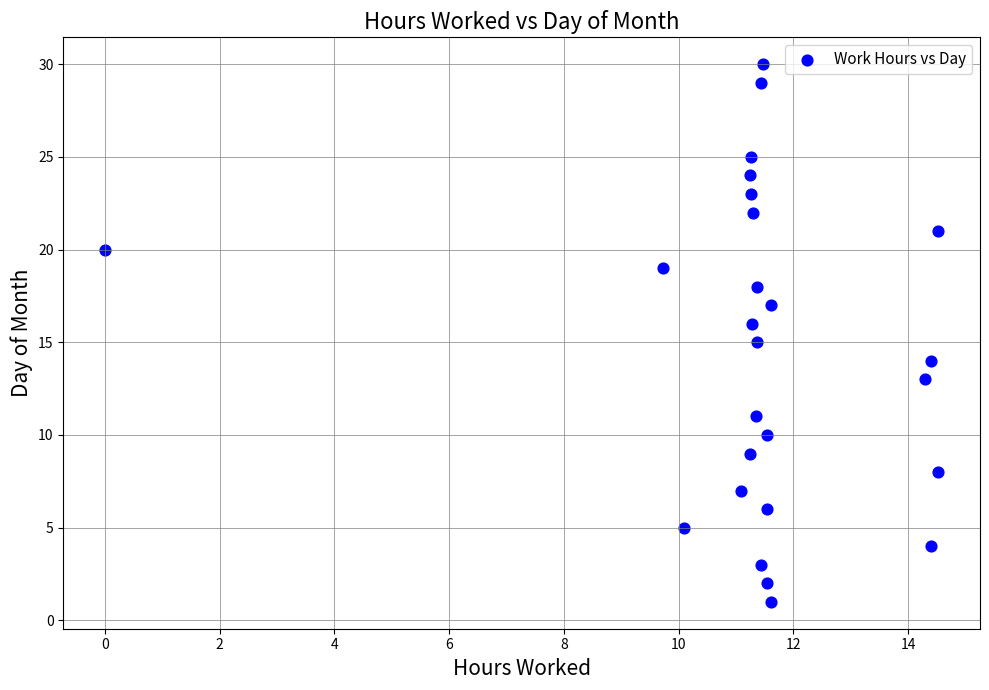

What is the range of Y values (max minus min)?

29